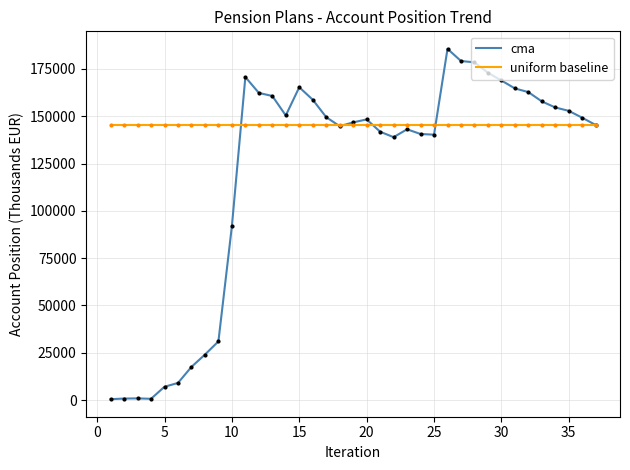

Which series has the widest spread of values?

cma